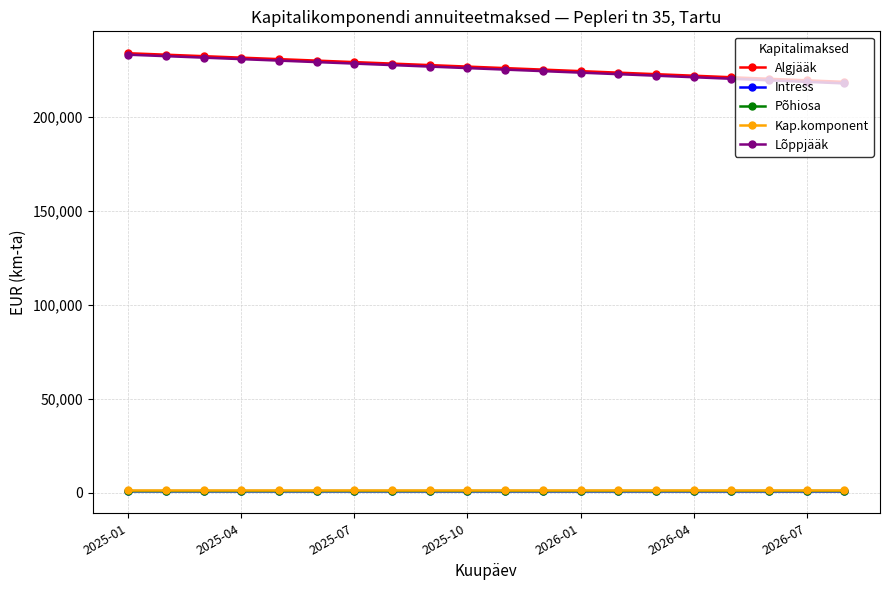

True or false: Algjääk and Lõppjääk intersect in this chart.

False